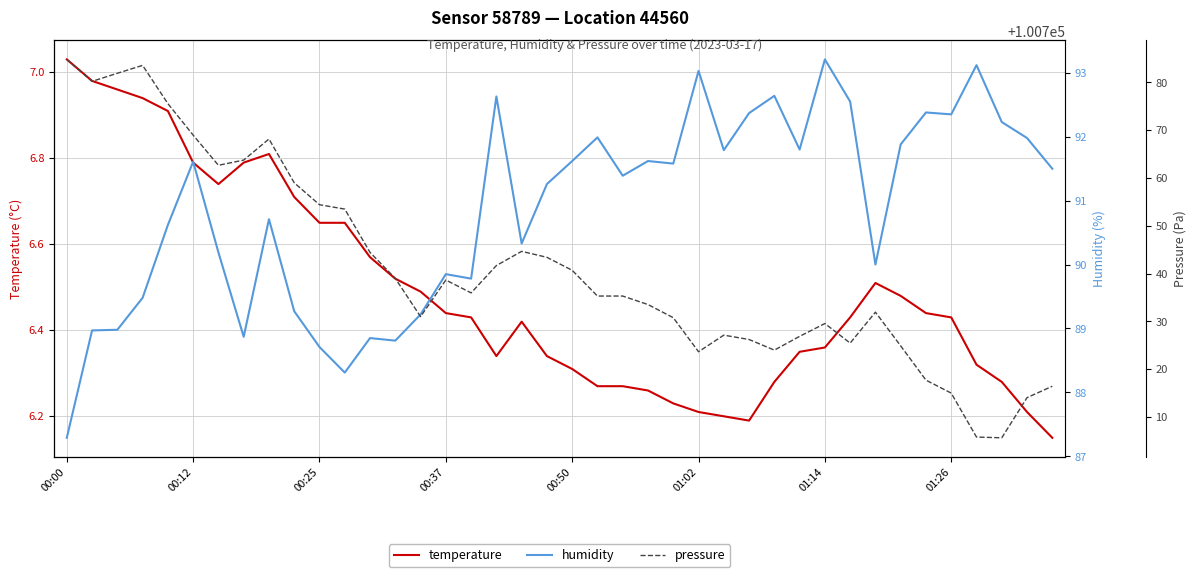

How many interior local peaks does the temperature series have?

3